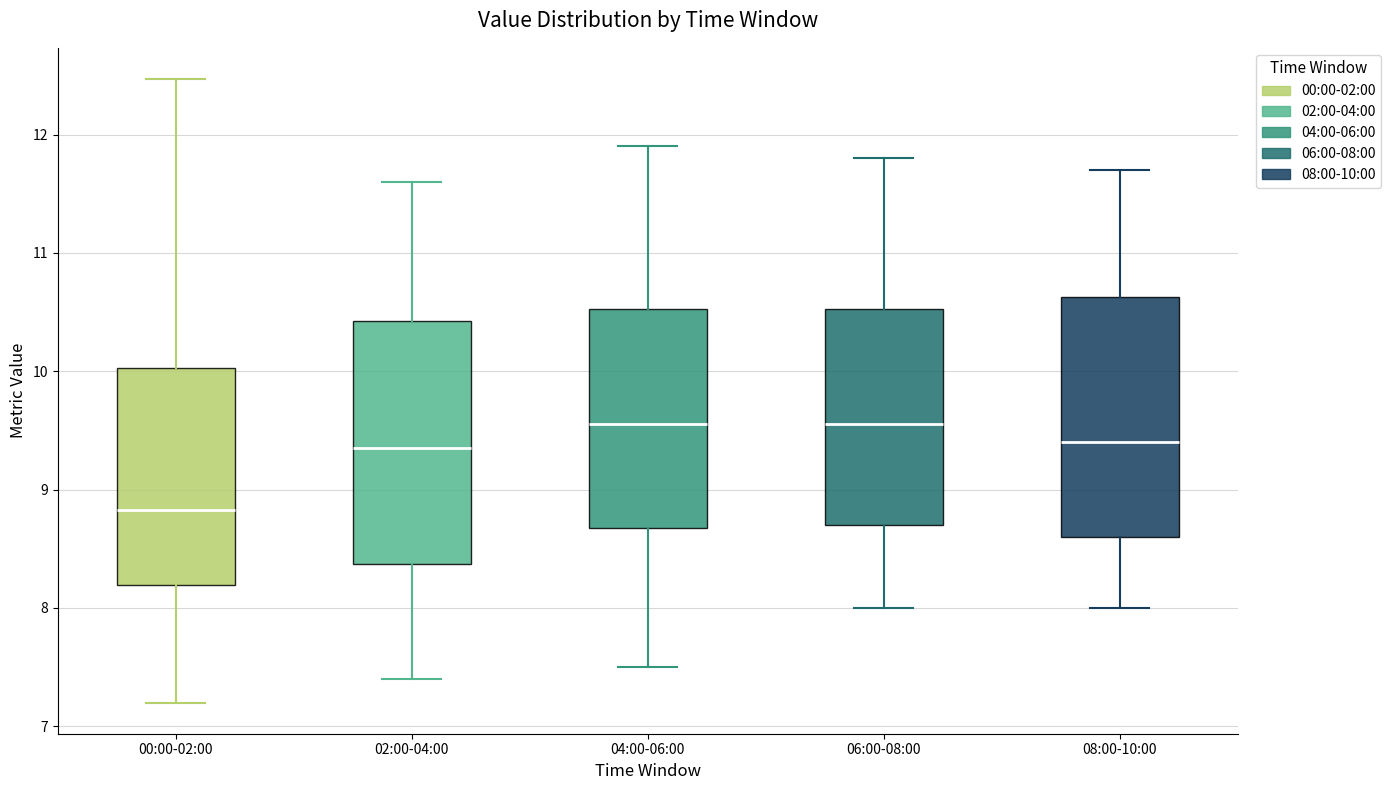

Reading left to right, read every box against the y-axis: the position of its median line, the range the box covers, and the ends of its whiskers. The values are not printed on the chart, so give them approximately, as read against the axis.

00:00-02:00: median 8.8, box 8.2 to 10.0, whiskers 7.2 to 12.5
02:00-04:00: median 9.4, box 8.4 to 10.4, whiskers 7.4 to 11.6
04:00-06:00: median 9.6, box 8.7 to 10.5, whiskers 7.5 to 11.9
06:00-08:00: median 9.6, box 8.7 to 10.5, whiskers 8.0 to 11.8
08:00-10:00: median 9.4, box 8.6 to 10.6, whiskers 8.0 to 11.7